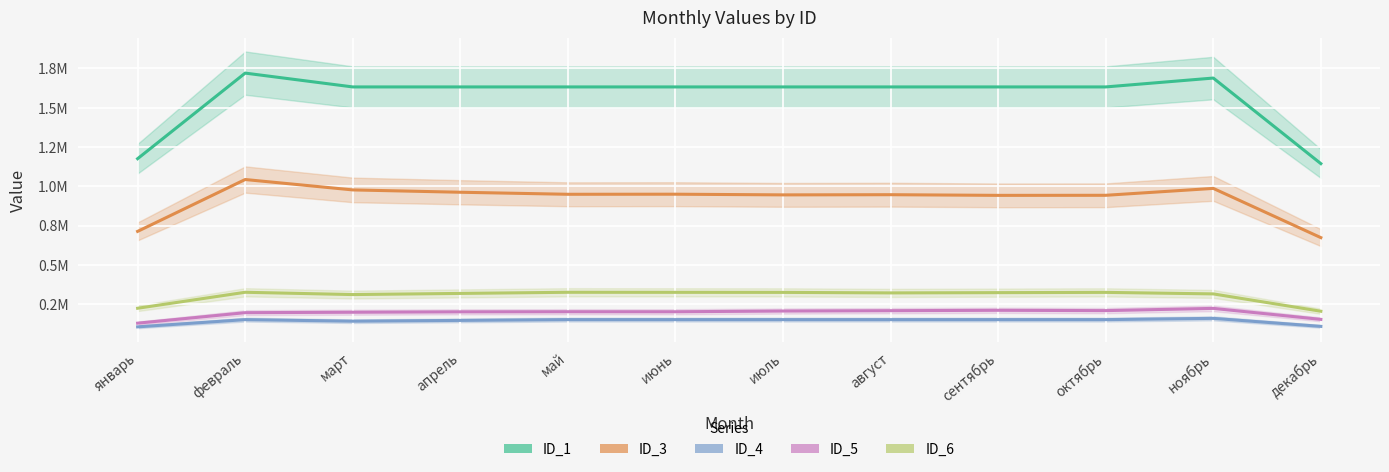

What is the average value of the ID_1 series?

1565758.1